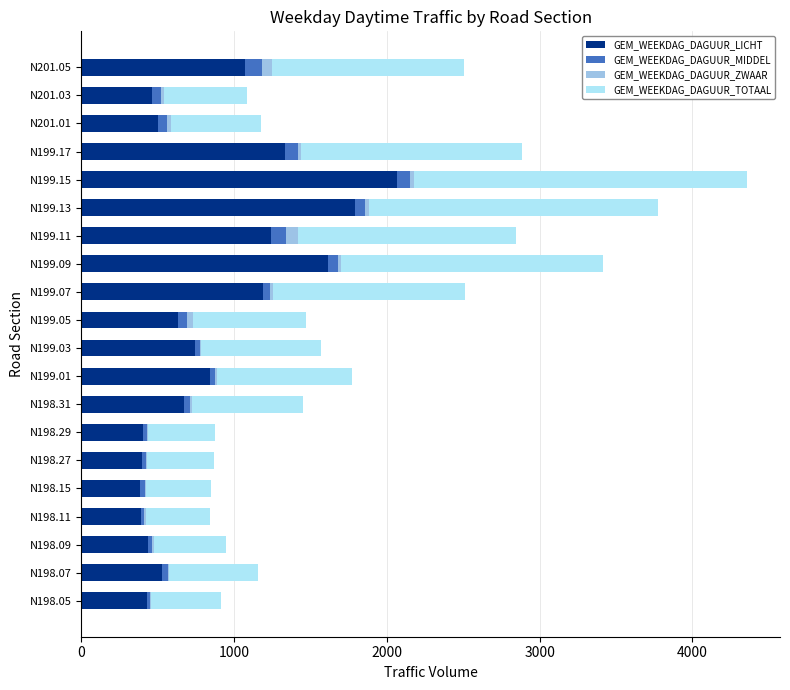

The value of GEM_WEEKDAG_DAGUUR_LICHT at N198.31 is 669. True or false?

True